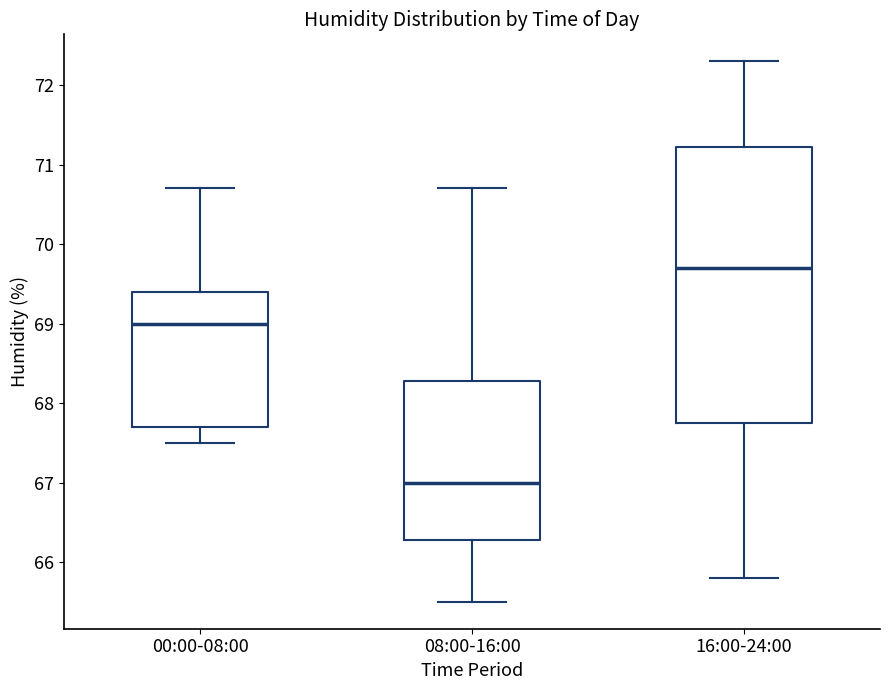

Comparing the boxes themselves (not the whiskers), which one is the tallest?

16:00-24:00